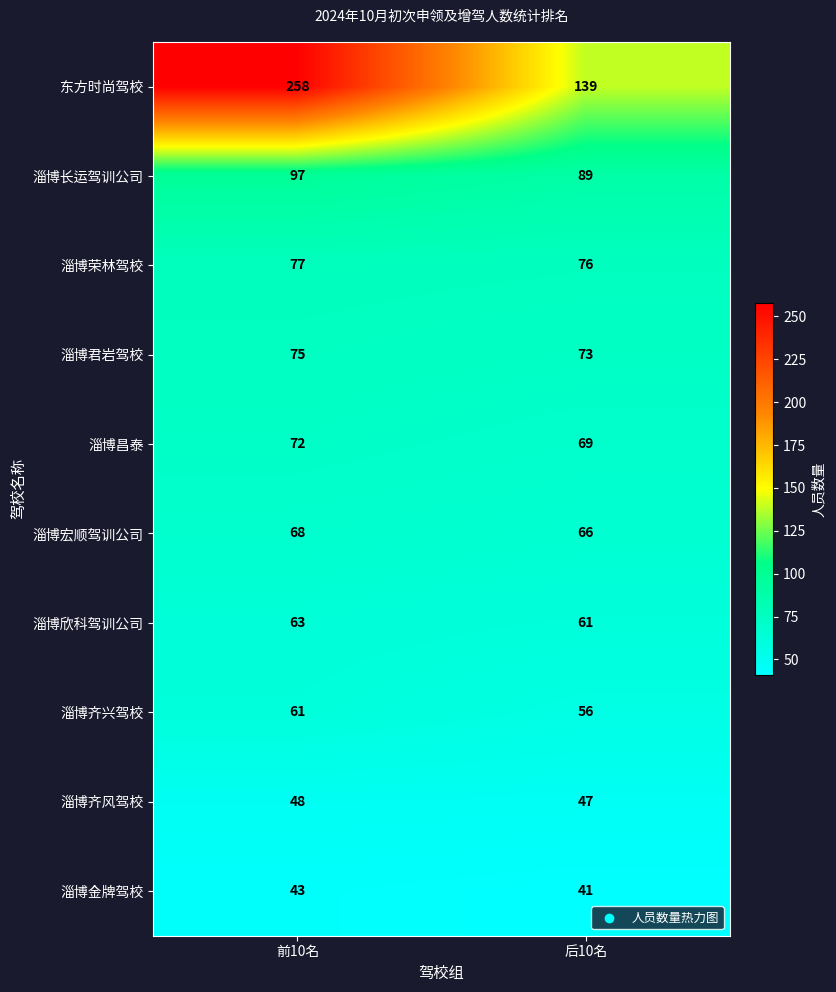

Count the number of data series in this chart.

10